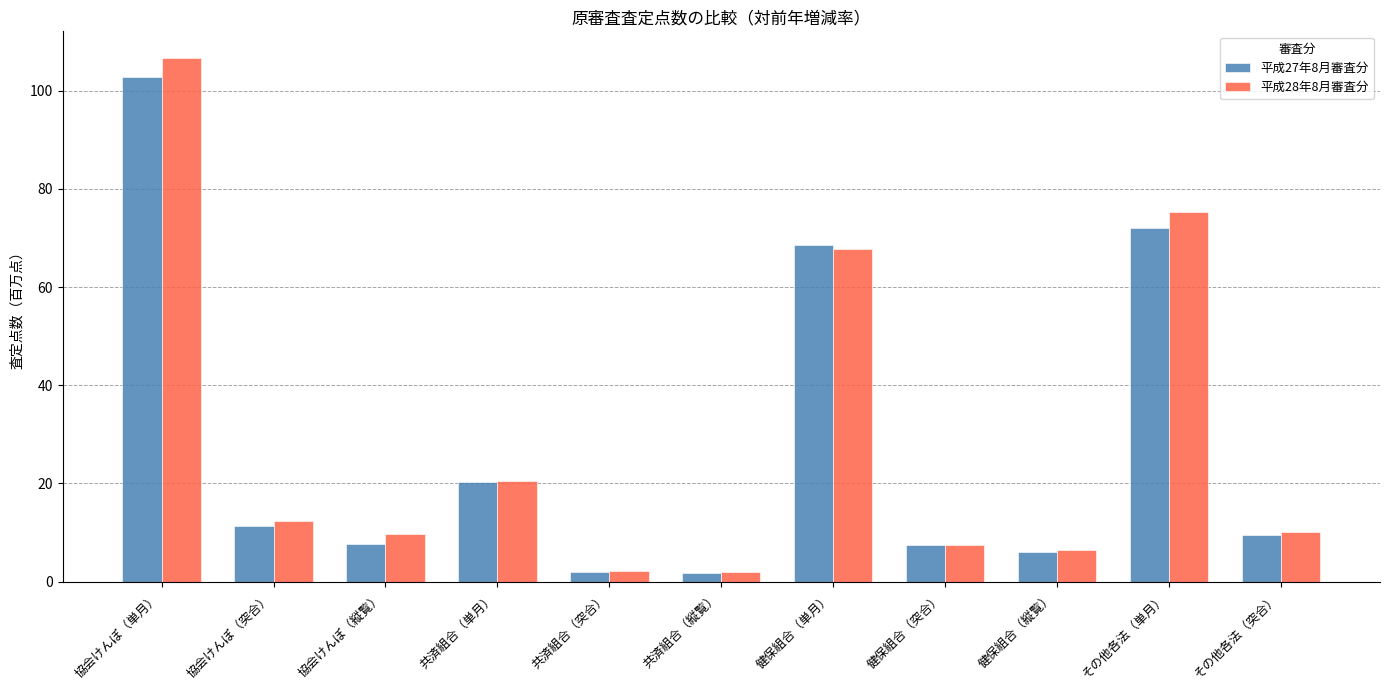

How many categories are shown in the chart?

11